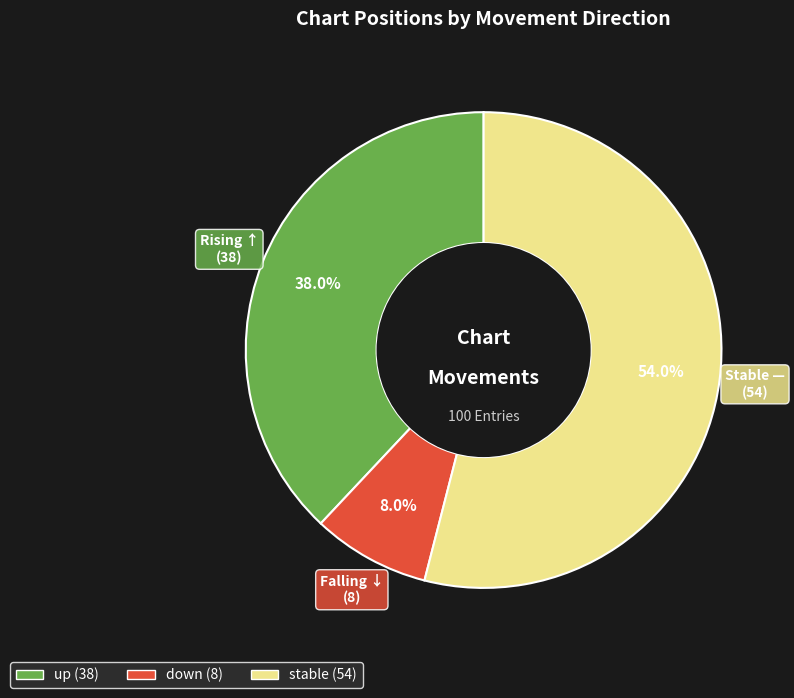

Is there any slice that represents more than half of the pie?

Yes